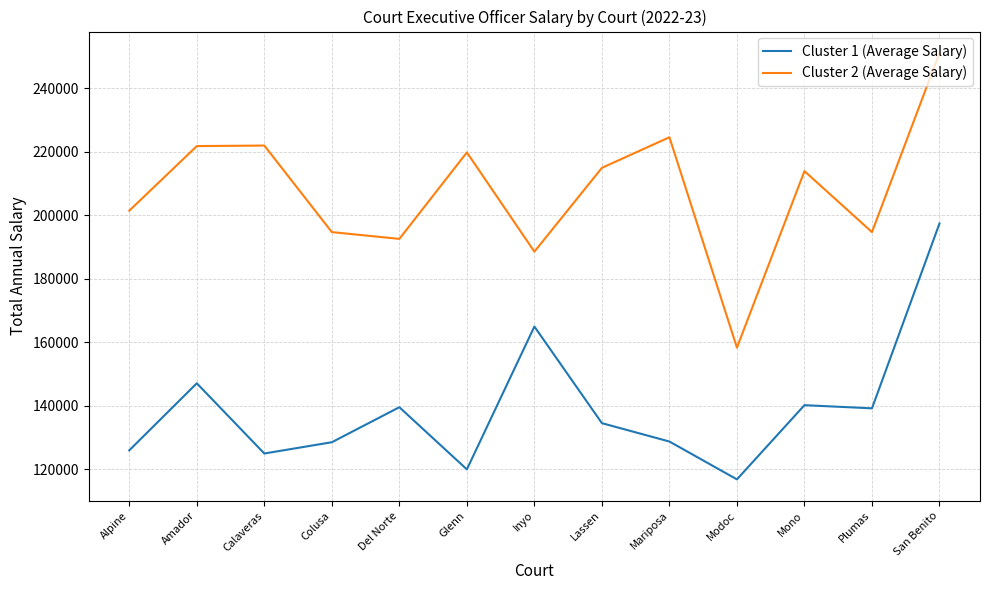

What is the difference between the maximum and minimum values in the Cluster 1 (Average Salary) series?

80625.2